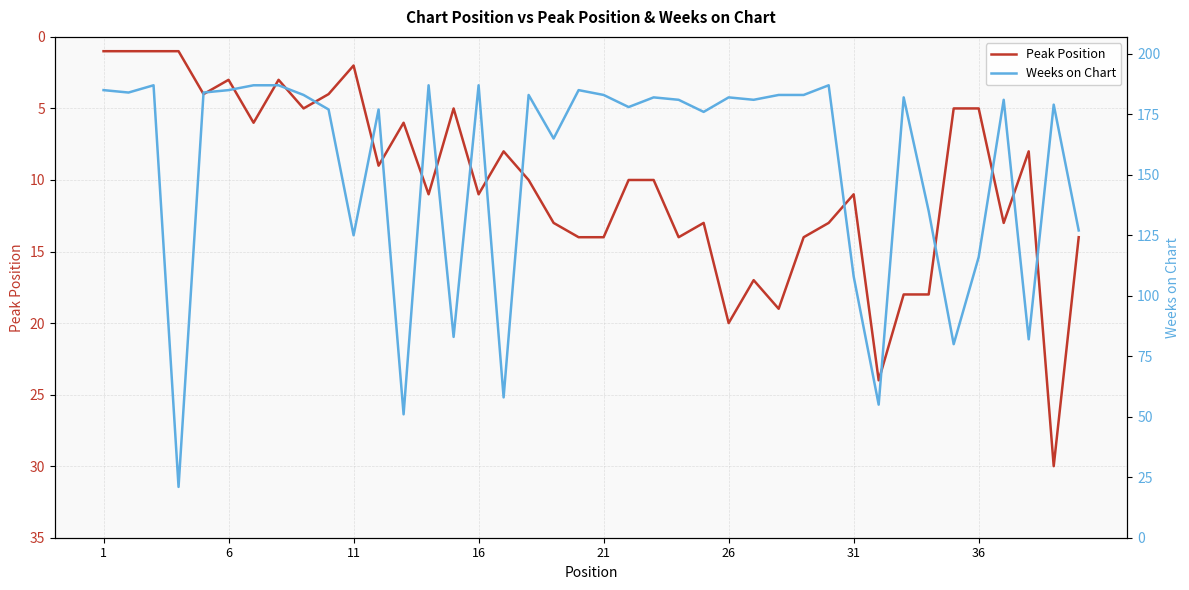

How many values in the Peak Position series are below 10?

18